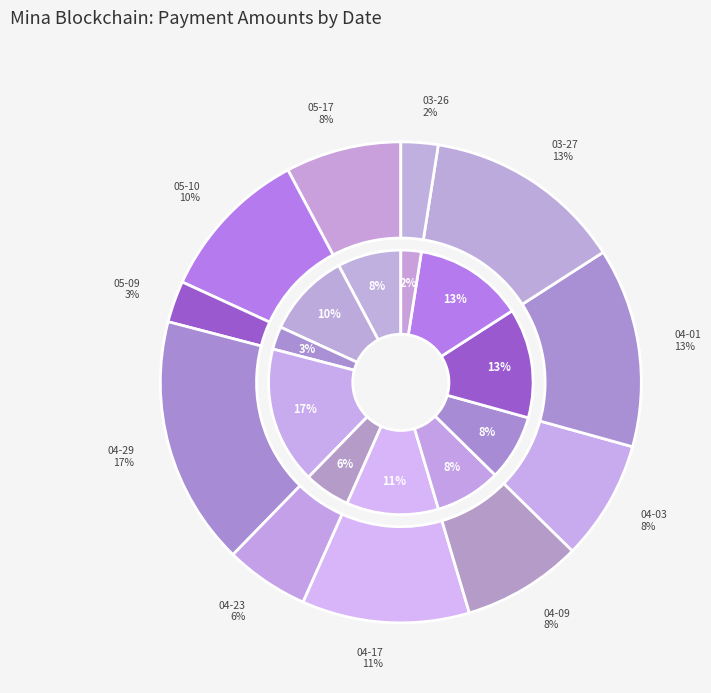

Between 2024-05-17 and 2024-04-23, which is larger?

2024-05-17